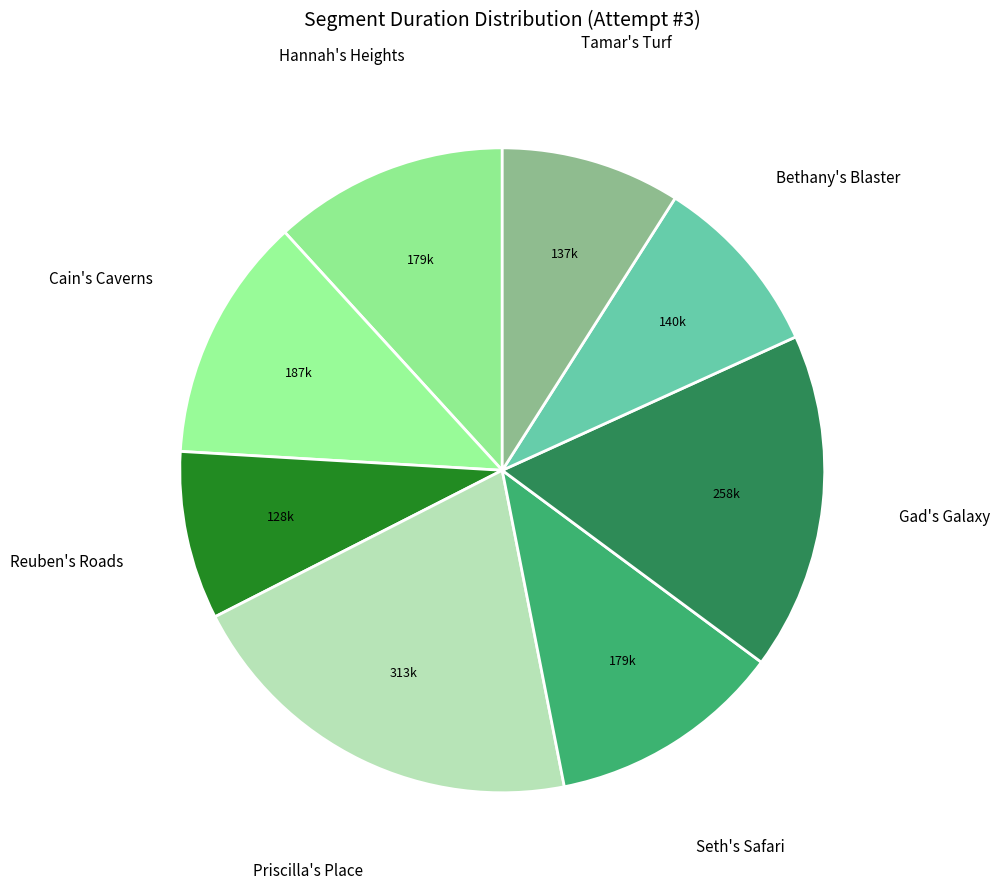

Which slice is the largest?

Priscilla's Place